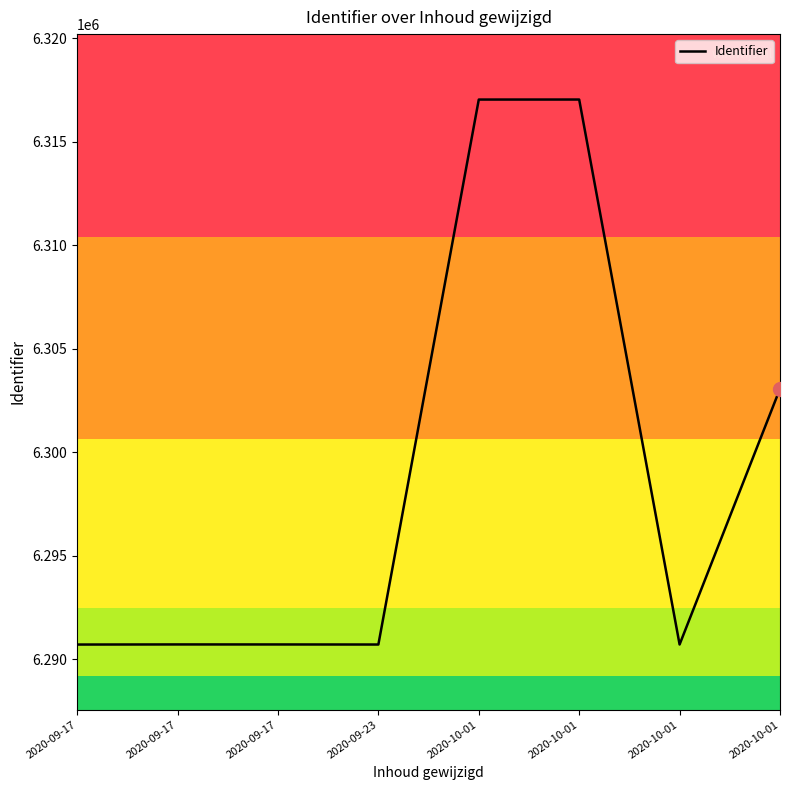

Reading left to right, what are all the values shown in this chart?

2020-09-17=6290721	2020-09-17=6290726	2020-09-17=6290725	2020-09-23=6290722	2020-10-01=6317033	2020-10-01=6317034	2020-10-01=6290724	2020-10-01=6303071